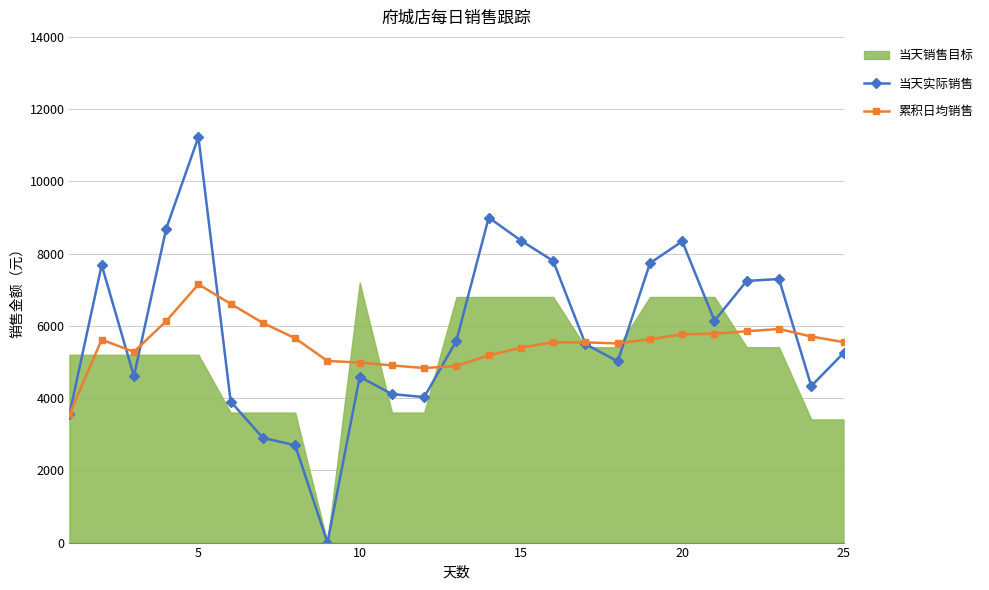

What is the lowest value of the 累积日均销售 series?

3549.6